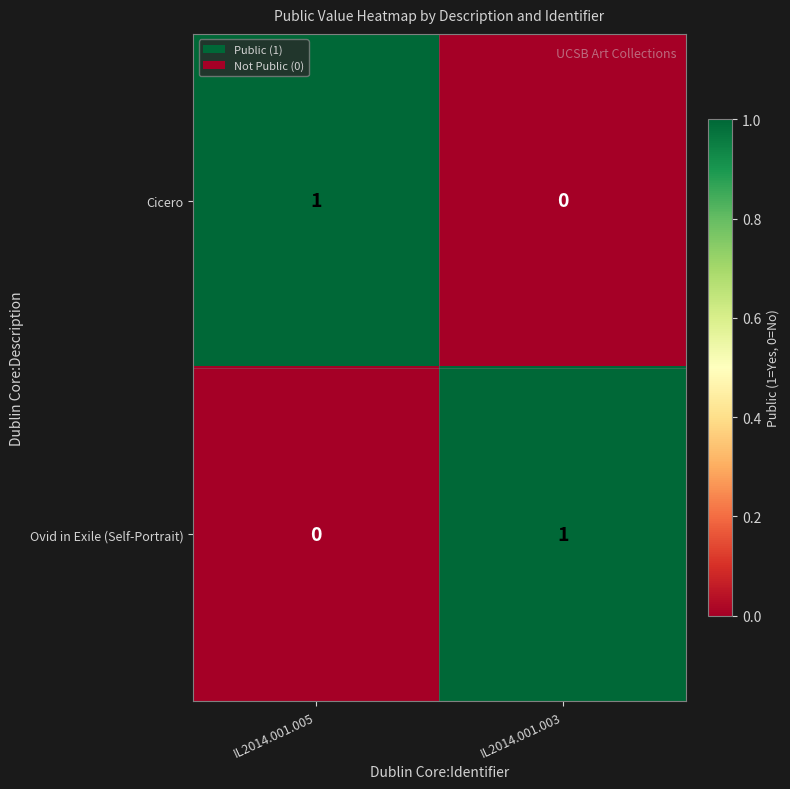

Rank the categories by Cicero value from lowest to highest.

IL2014.001.003, IL2014.001.005